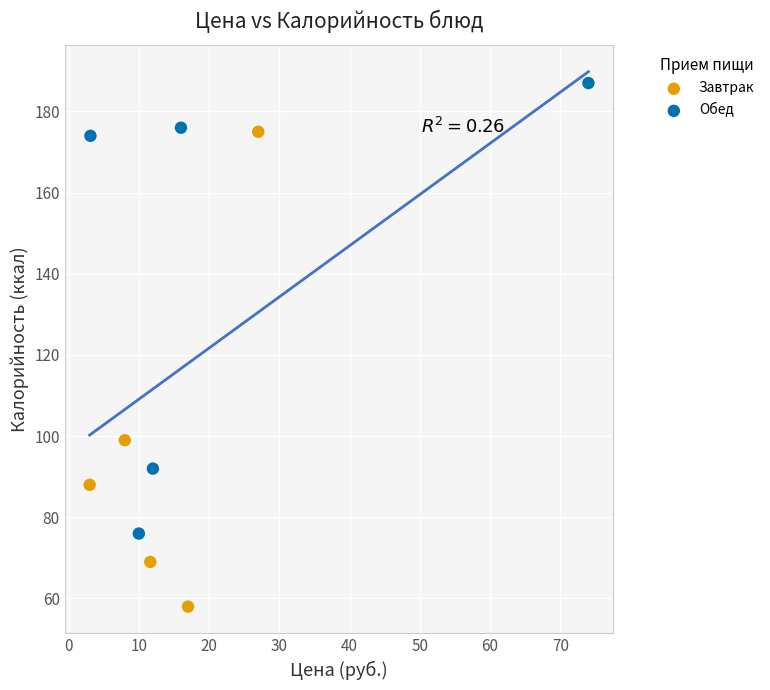

Which series contains the lowest Y value?

Завтрак